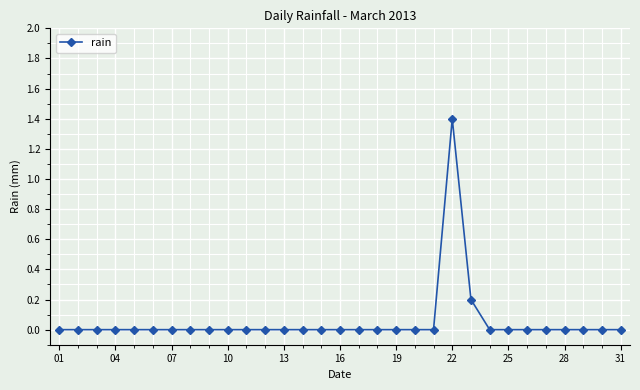

True or false: there are more than 0 points higher than both neighbors.

True